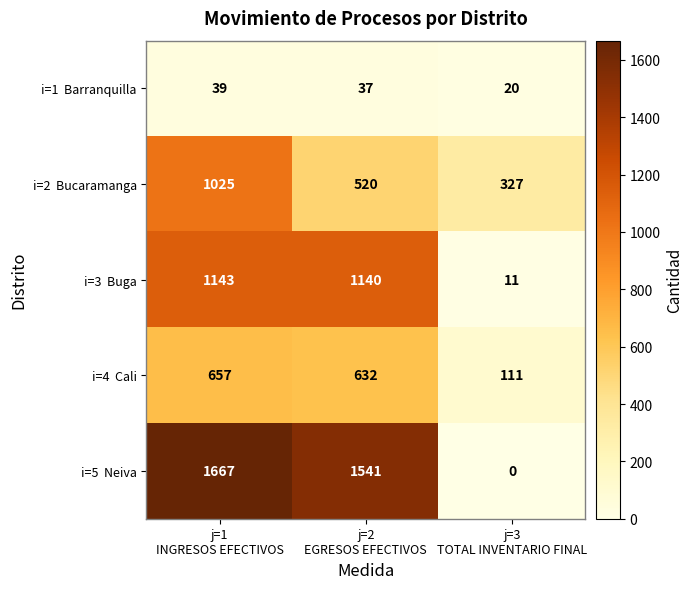

What is the greatest value displayed?

1667